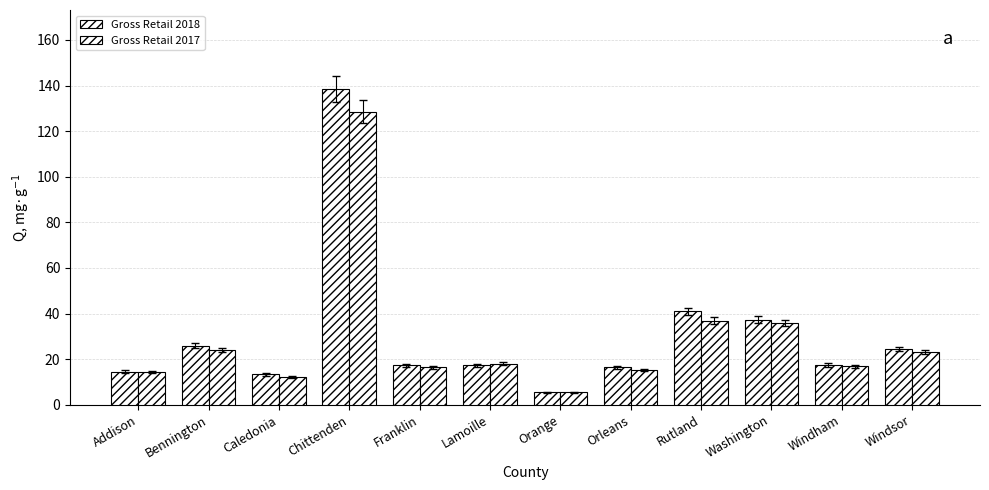

What is the lowest value of the Gross Retail 2017 series?

5.5